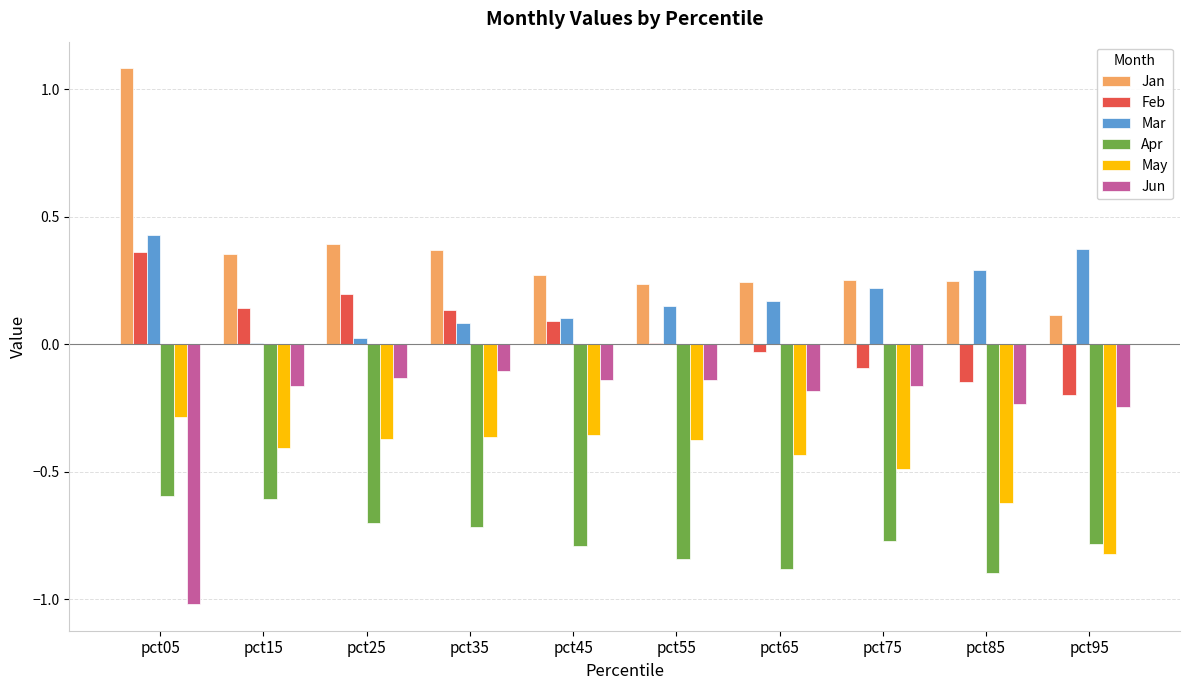

What is the sum of the May values at pct05 and pct45?

-0.6